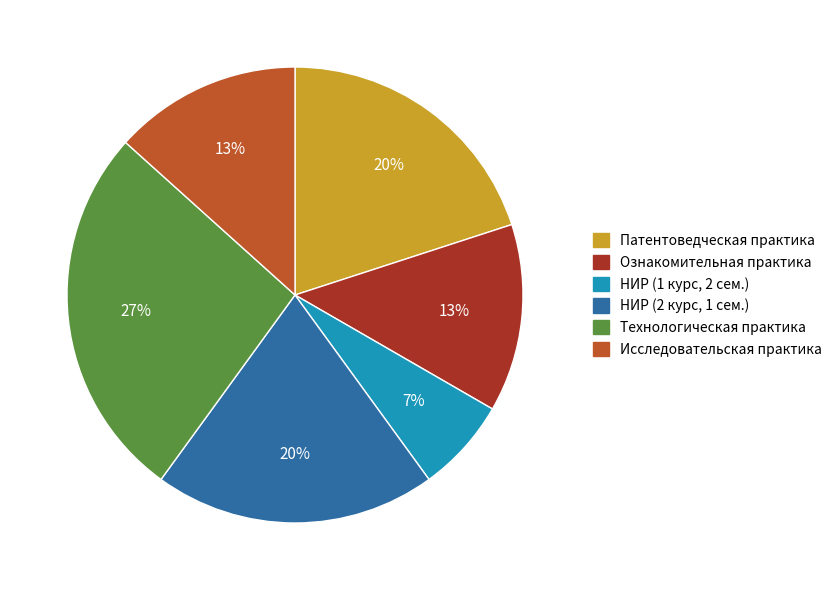

Is there any slice that represents more than half of the pie?

No